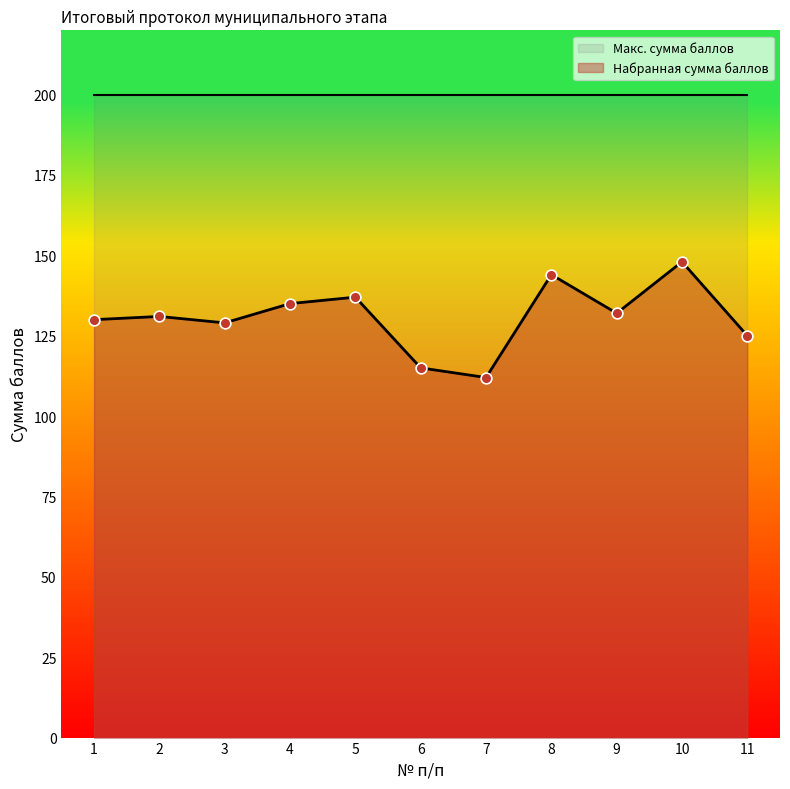

Which has a higher value, 6 or 4?

4